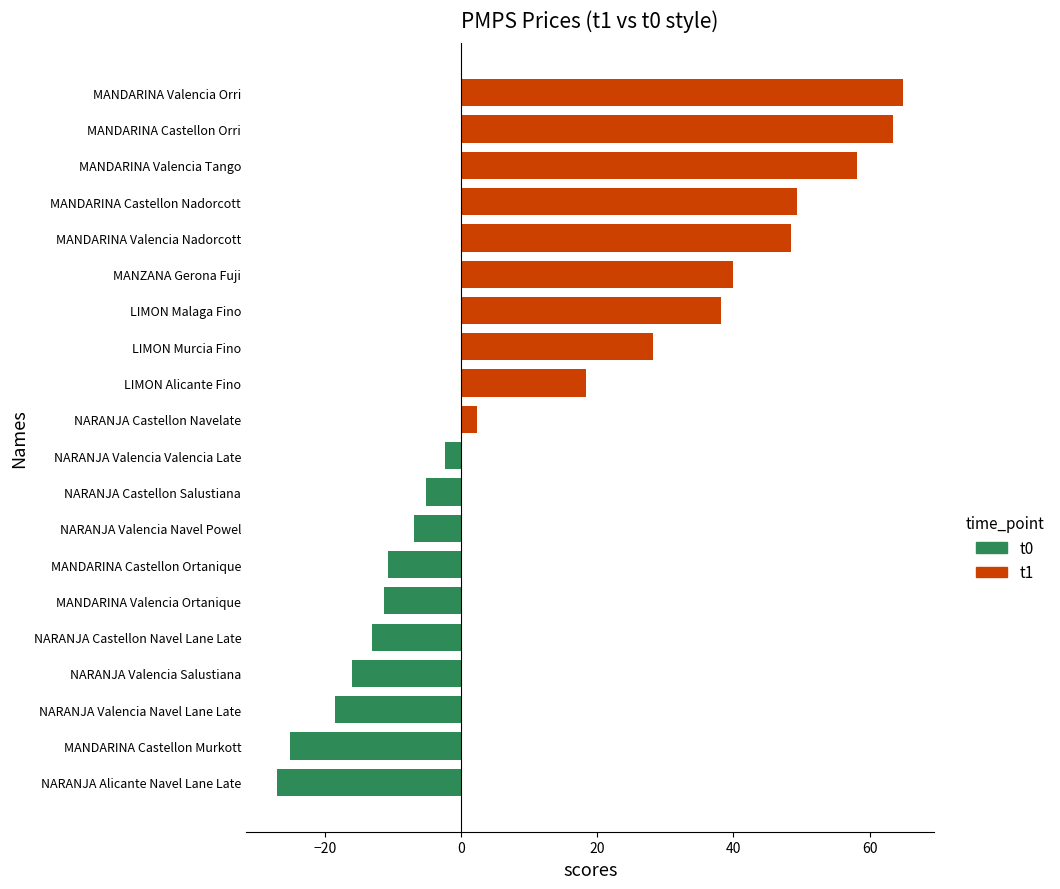

What is the approximate value at NARANJA Valencia Salustiana?

-16.0